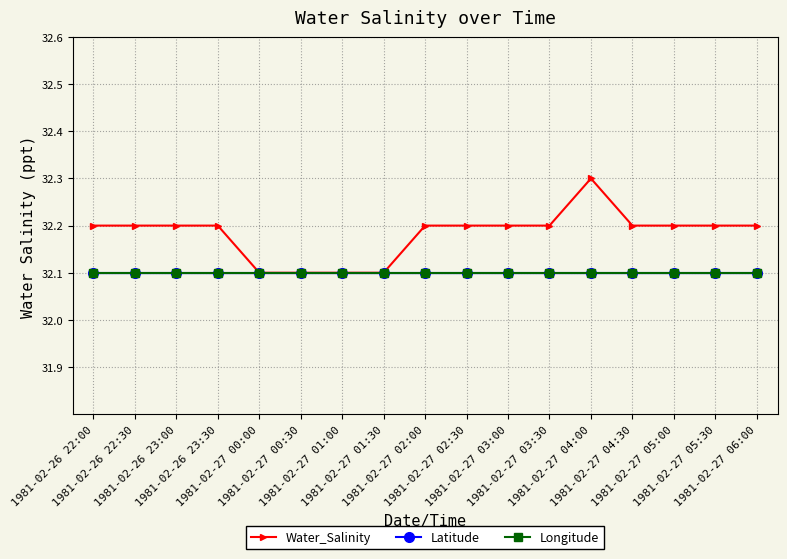

Is the value of Latitude at 1981-02-27 05:30 greater than the value of Longitude at 1981-02-27 04:30?

No